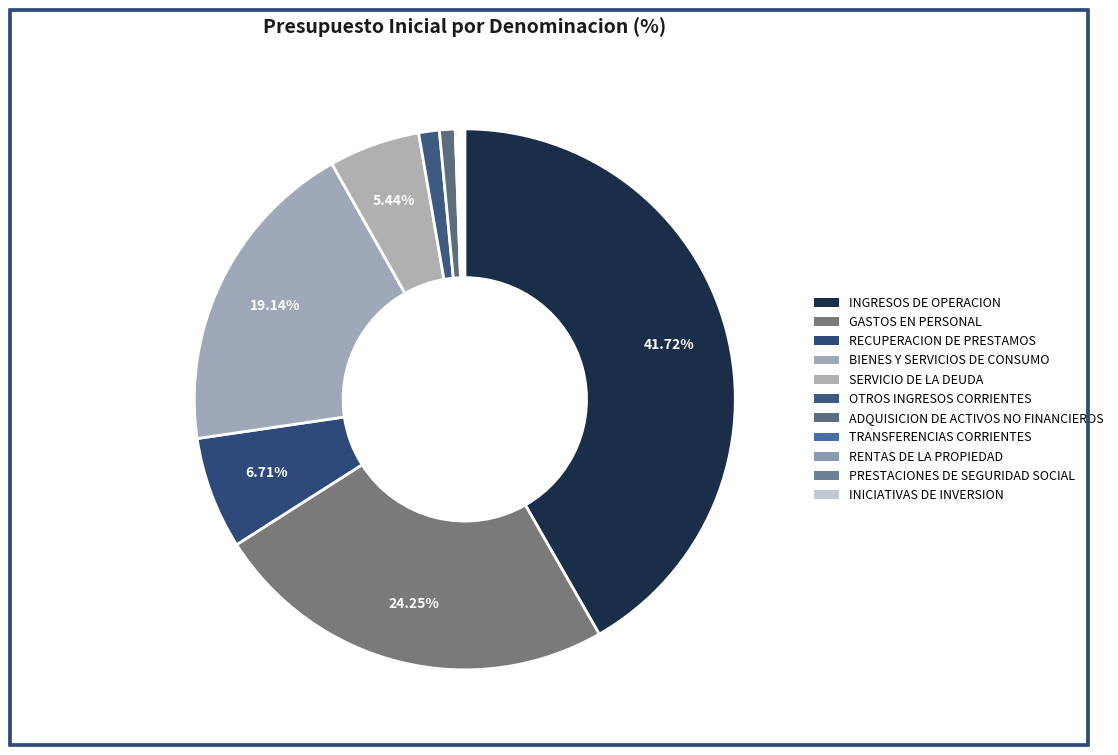

What portion of the pie excludes BIENES Y SERVICIOS DE CONSUMO?

80.9%